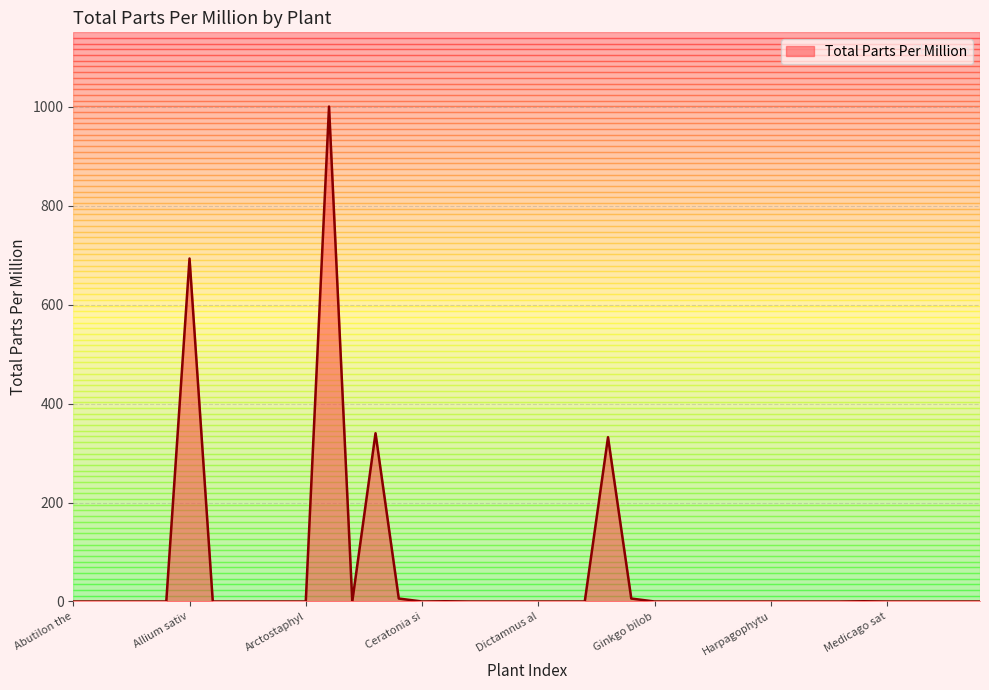

What is the difference between the maximum and minimum values?

1000.0